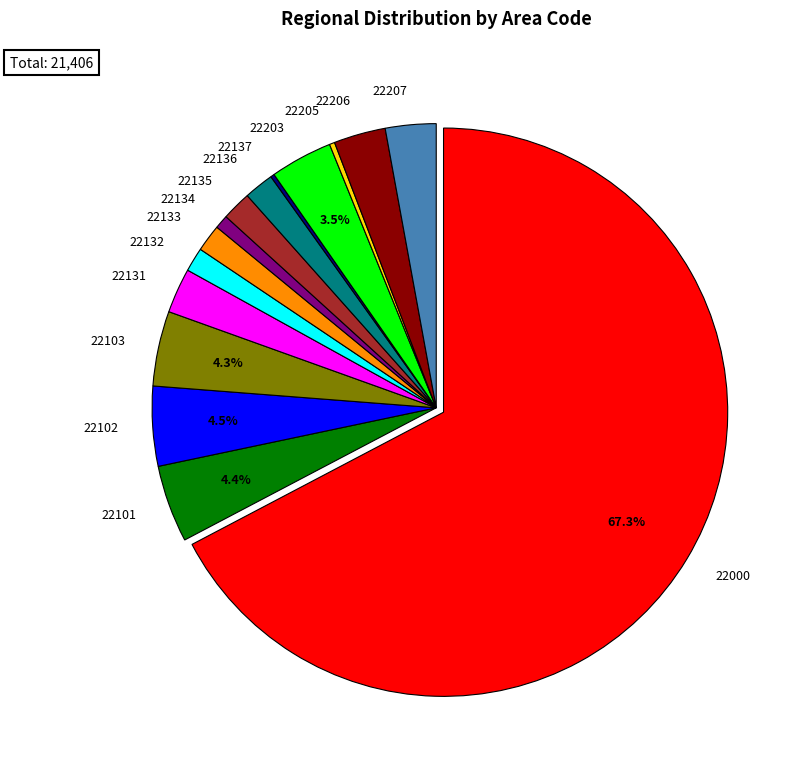

Is it true that 22133 is 2% of the pie?

True